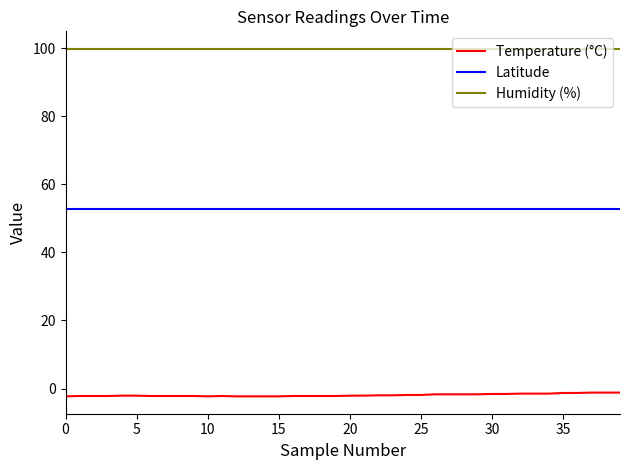

Which series has the largest total across all categories?

Humidity (%)